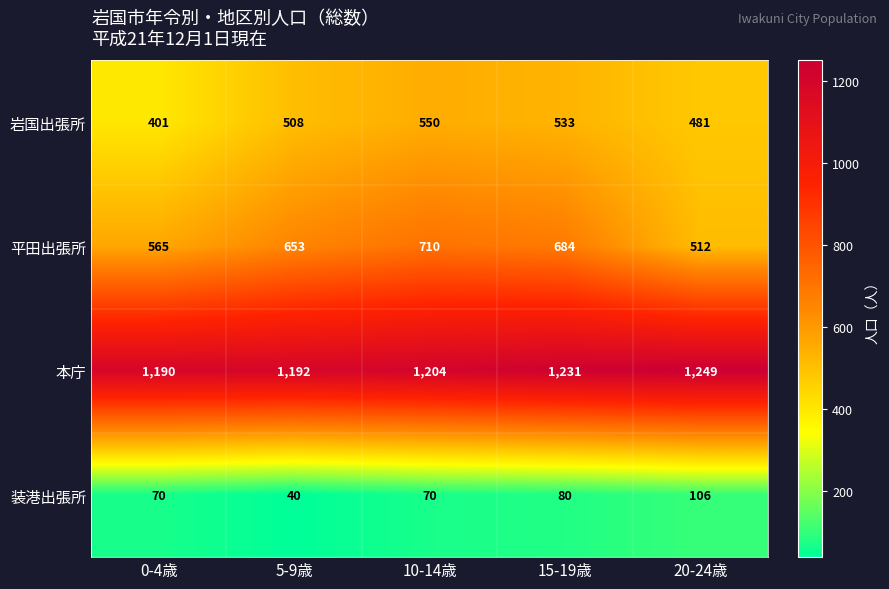

List the series in order of their peak value, lowest first.

装港出張所, 岩国出張所, 平田出張所, 本庁